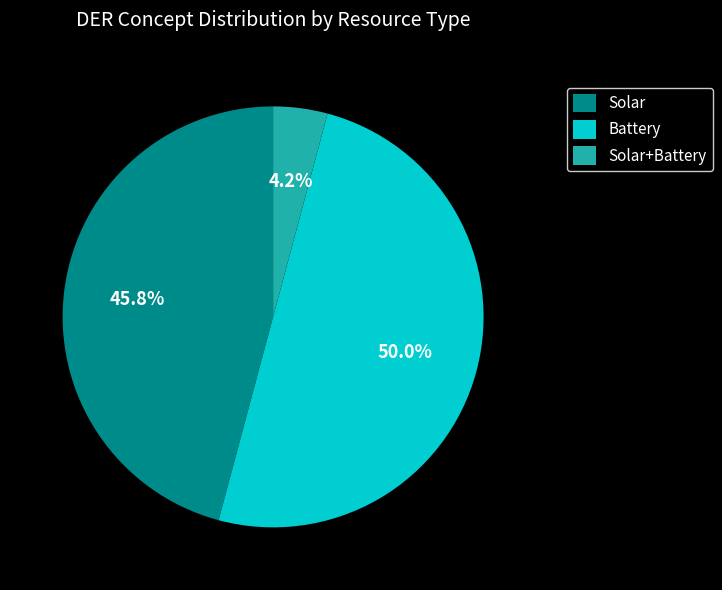

Does Solar account for over 50% of the chart?

No